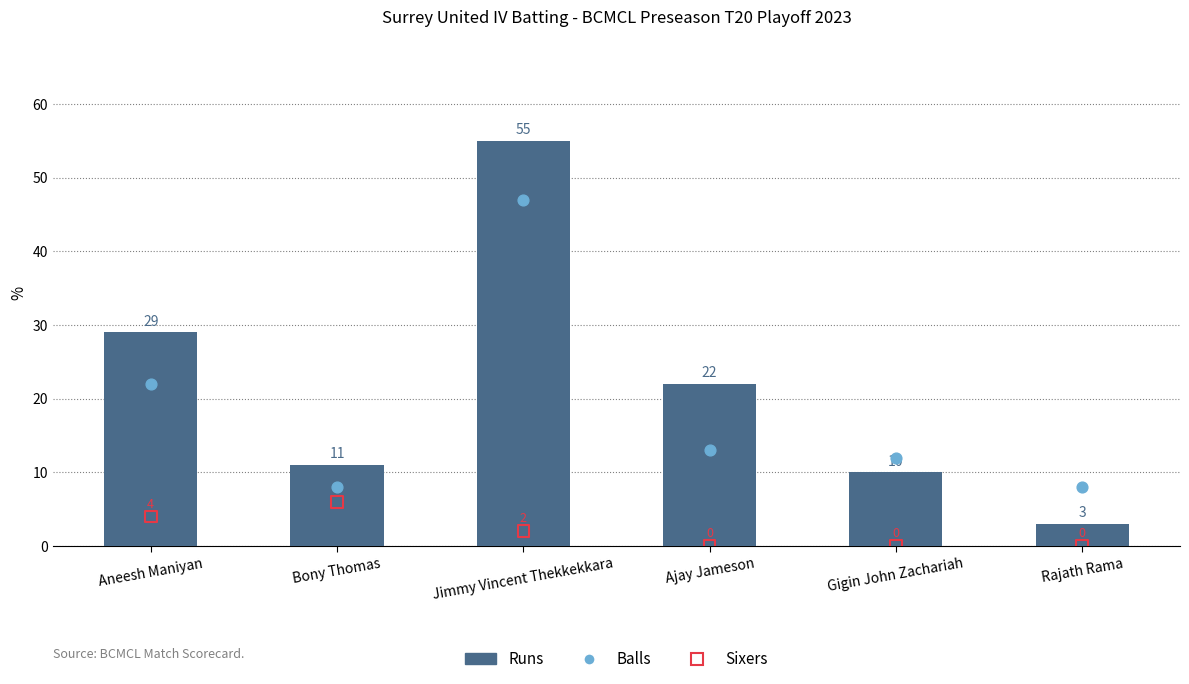

Is the value of Runs at Gigin John Zachariah greater than the value of Sixers at Ajay Jameson?

Yes